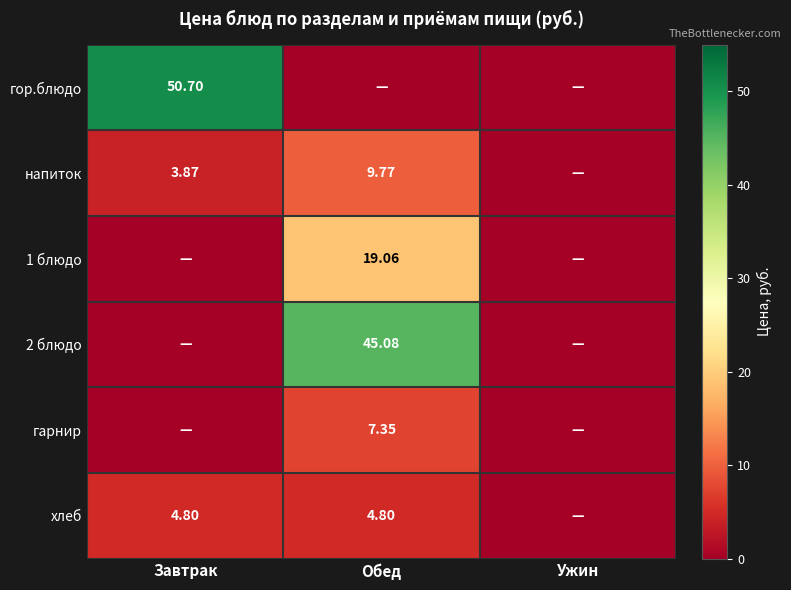

Is the value of напиток at Завтрак greater than the value of 2 блюдо at Обед?

No